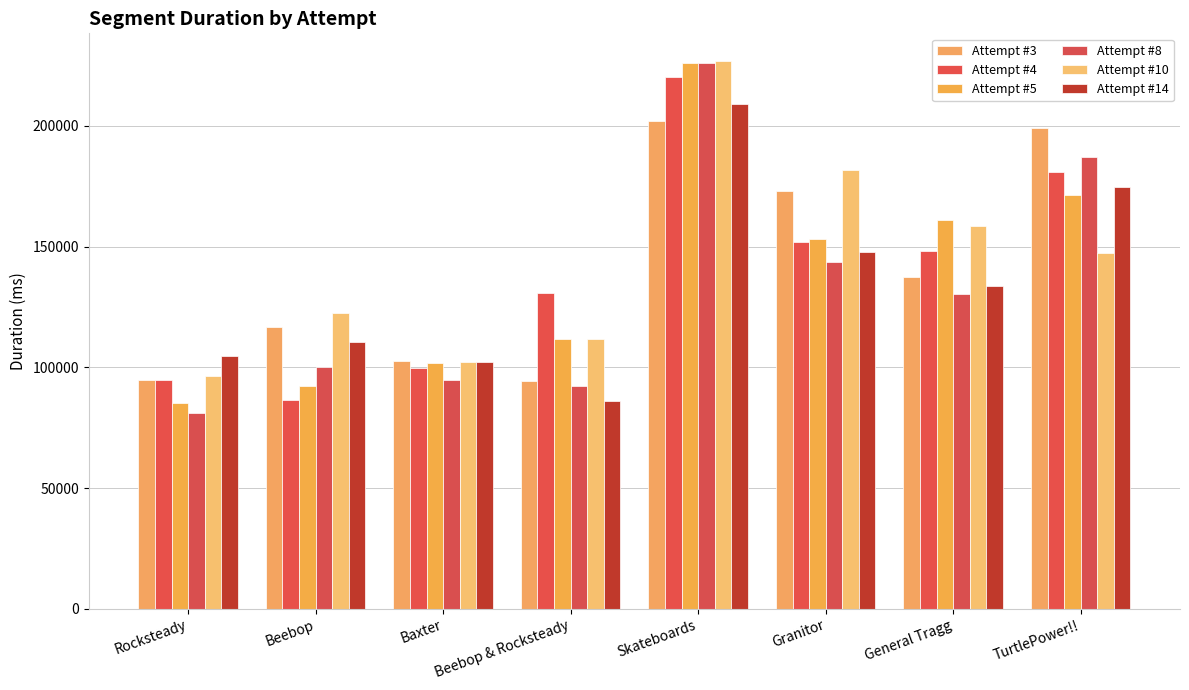

True or false: Attempt #4 has a value of 99702 at Baxter.

True